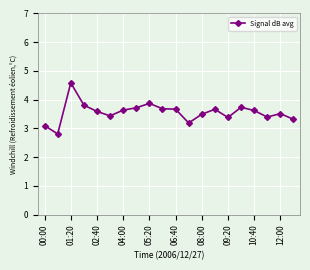

True or false: the data has more than 0 interior local peaks.

True